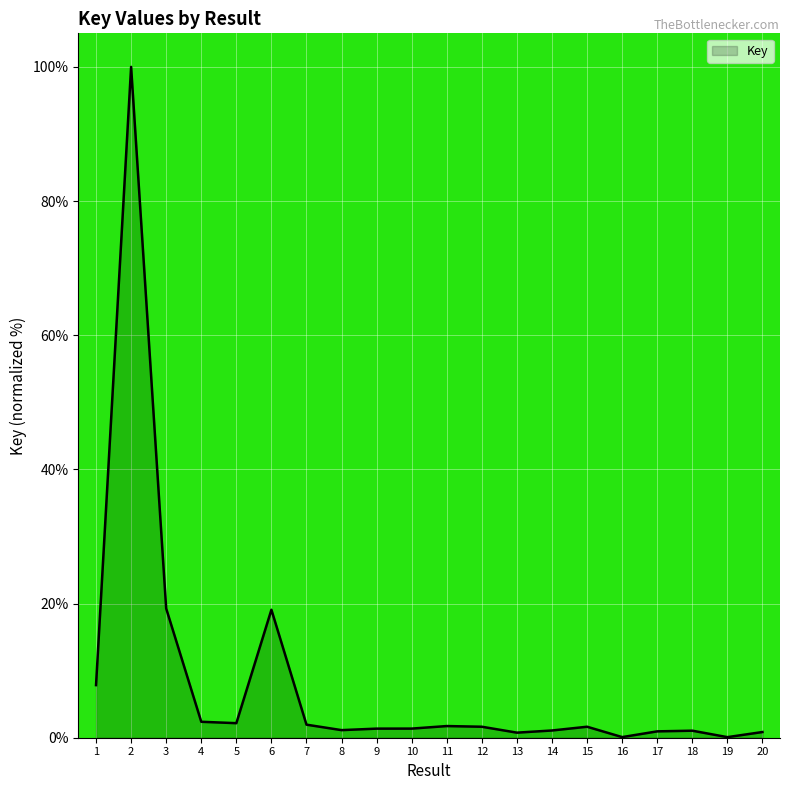

The chart shows a value of 0.8 at 13. True or false?

True